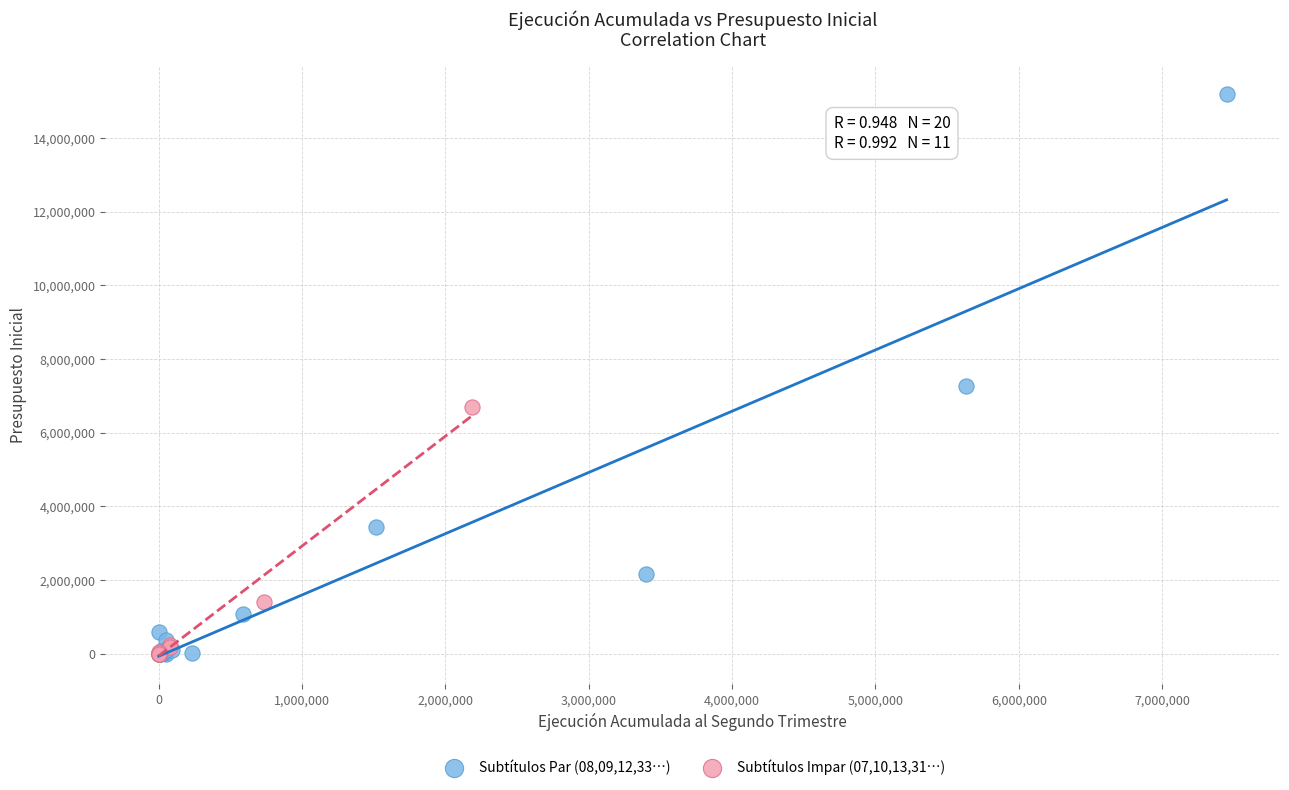

Which series has the widest spread of Y values?

Subtítulos Par (08,09,12,33…)